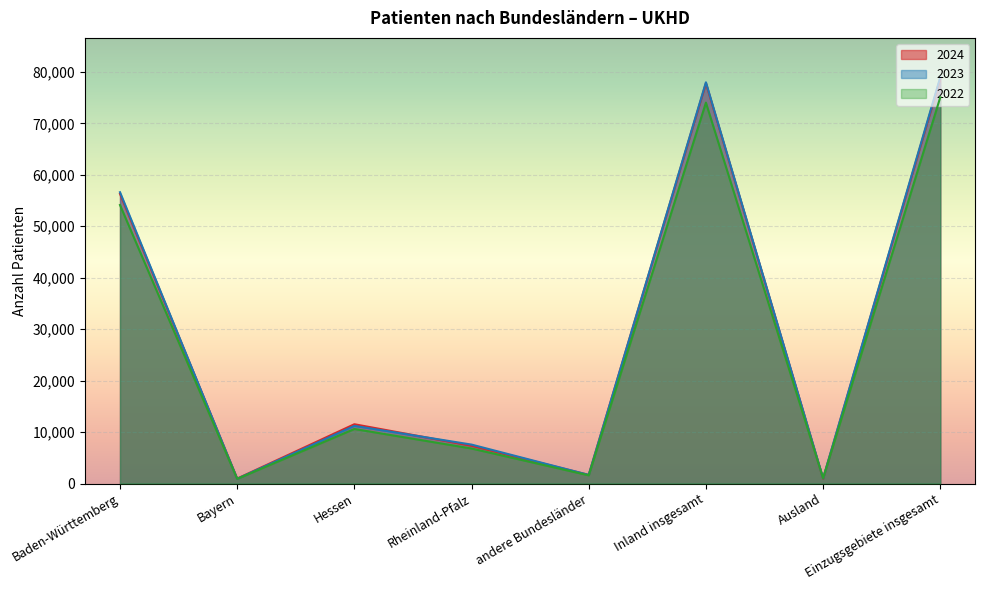

At which category is the sum across all series the highest?

Einzugsgebiete insgesamt